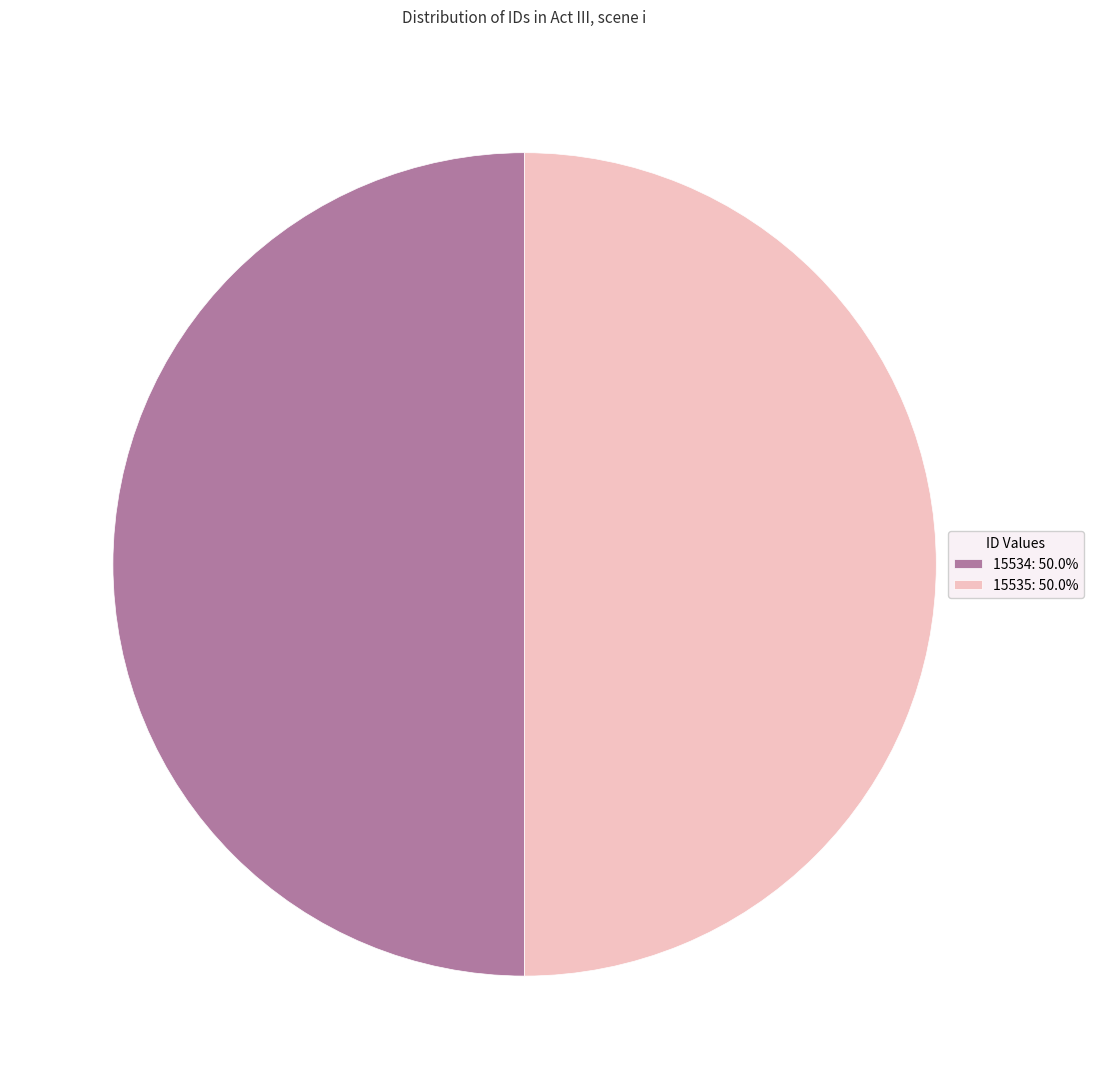

What is the ratio of the value at 15535: 50.0% to the value at 15534: 50.0%?

1.0